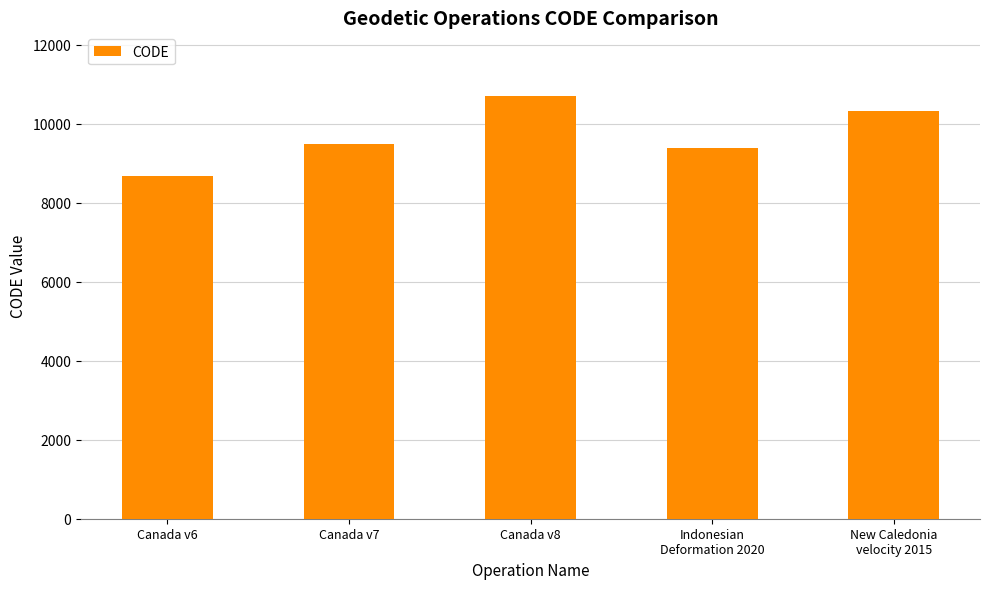

What is the change in value from Canada v7 to Indonesian
Deformation 2020?

-108